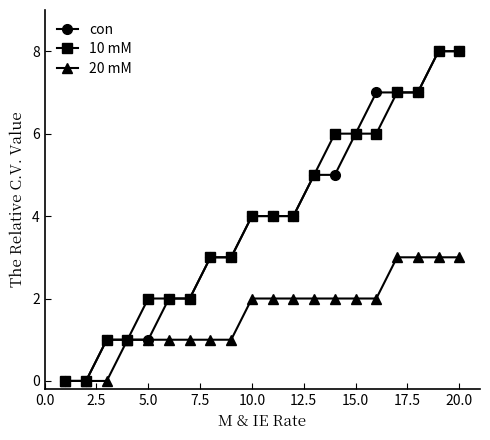

What is the value of the 10 mM point at the 17th from the left?

7